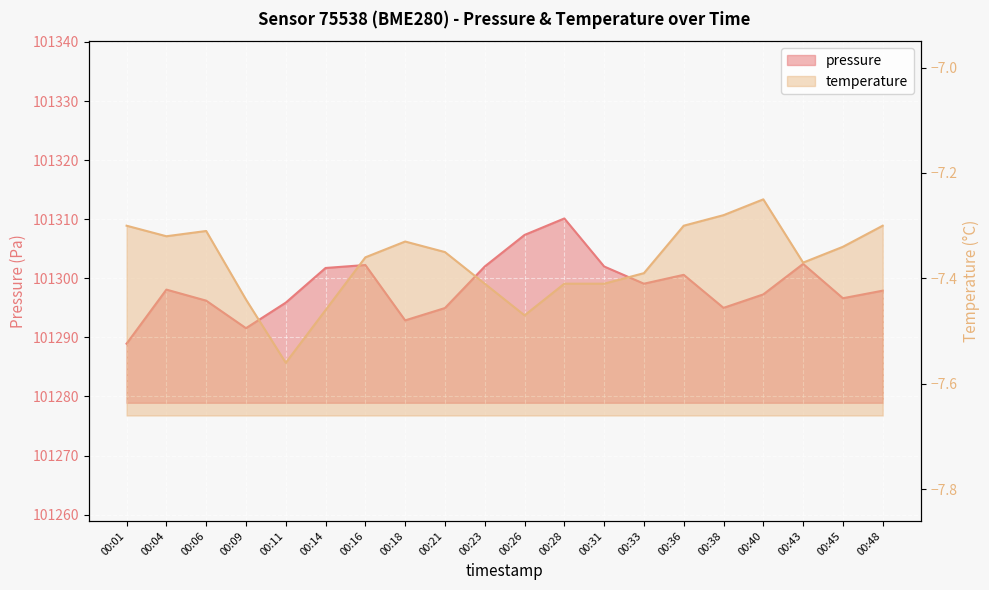

What is the sum of the temperature values at 00:11 and 00:28?

-15.0